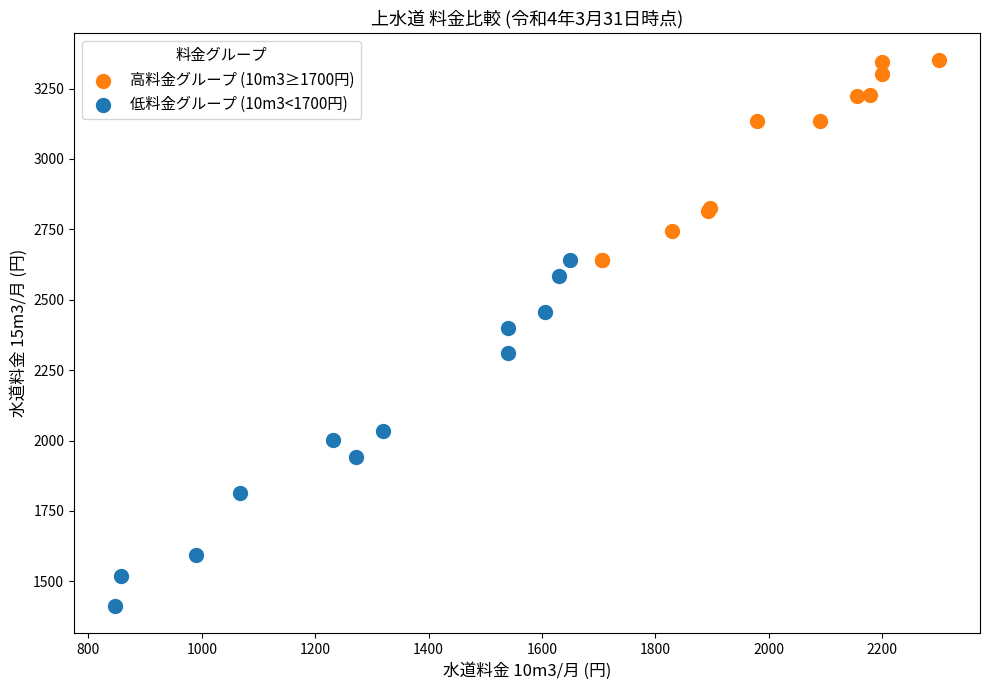

What are all the series names shown in the legend?

高料金グループ (10m3≥1700円), 低料金グループ (10m3<1700円)